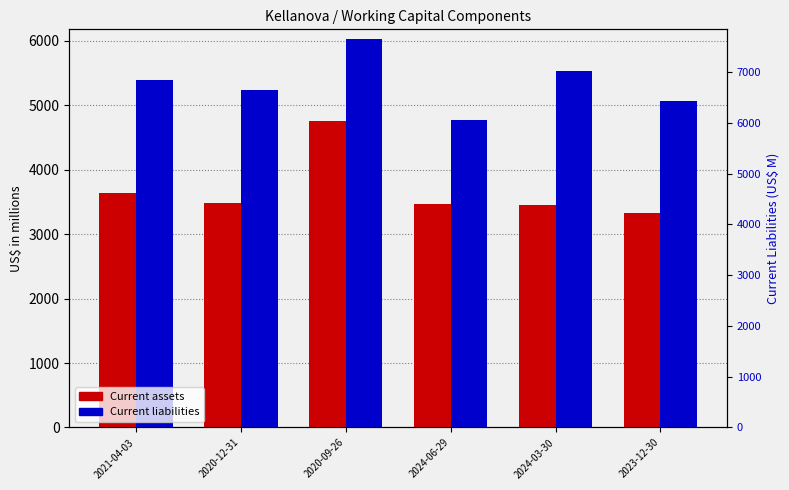

How many data points does each series have?

6